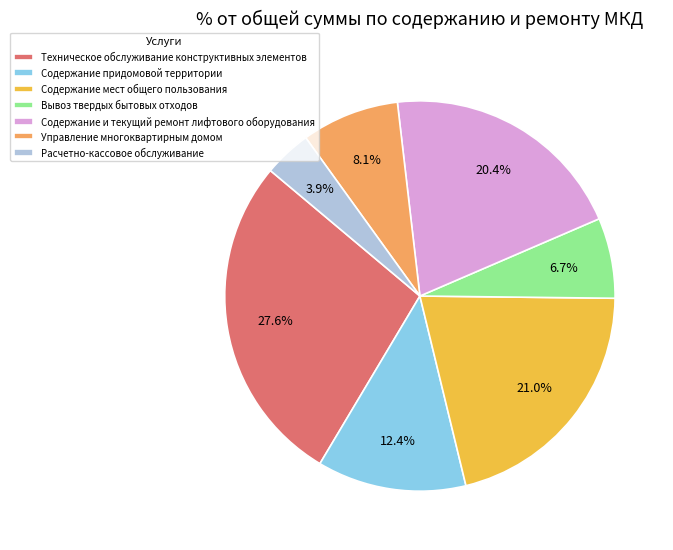

Does Содержание и текущий ремонт лифтового оборудования represent more than half of the total?

No